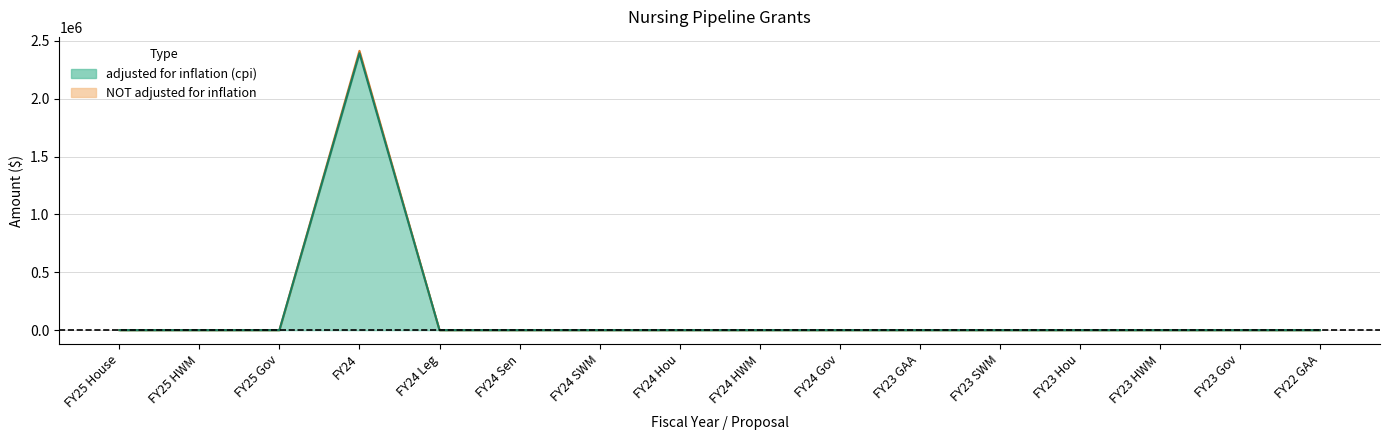

True or false: adjusted for inflation (cpi) has a value of 1283429 at FY24 SWM.

False